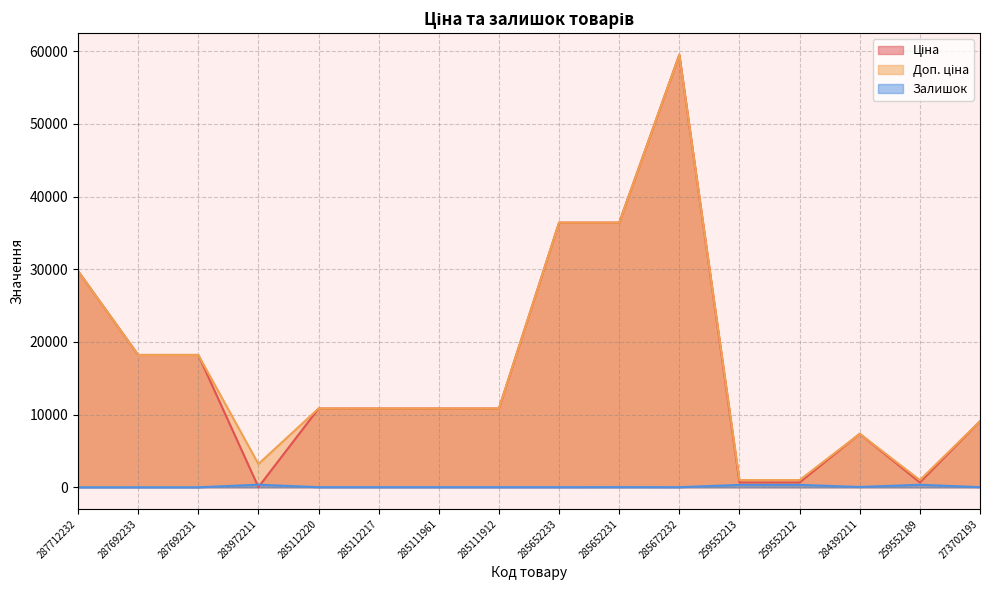

What are all the series names shown in the legend?

Ціна, Доп. ціна, Залишок